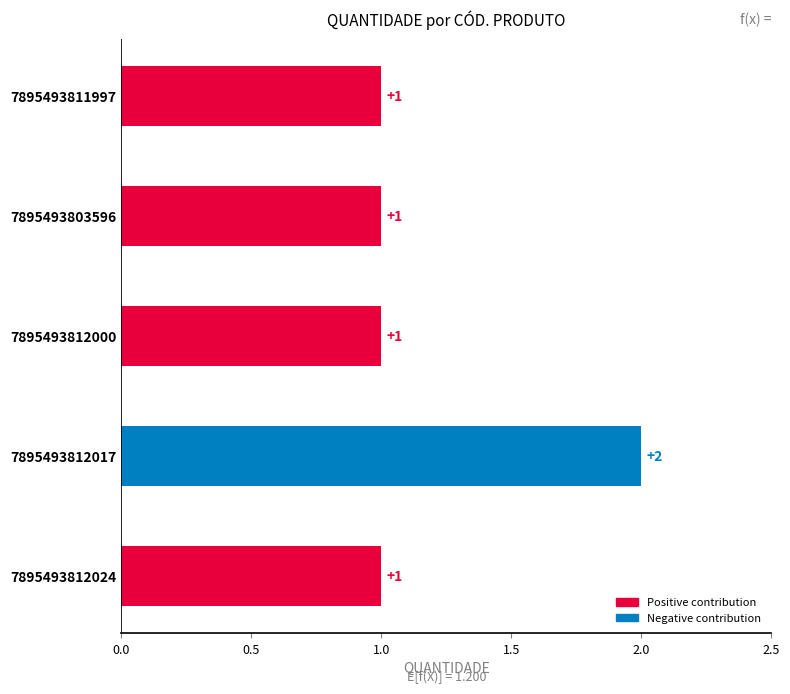

What position from the left is 7895493812024?

5